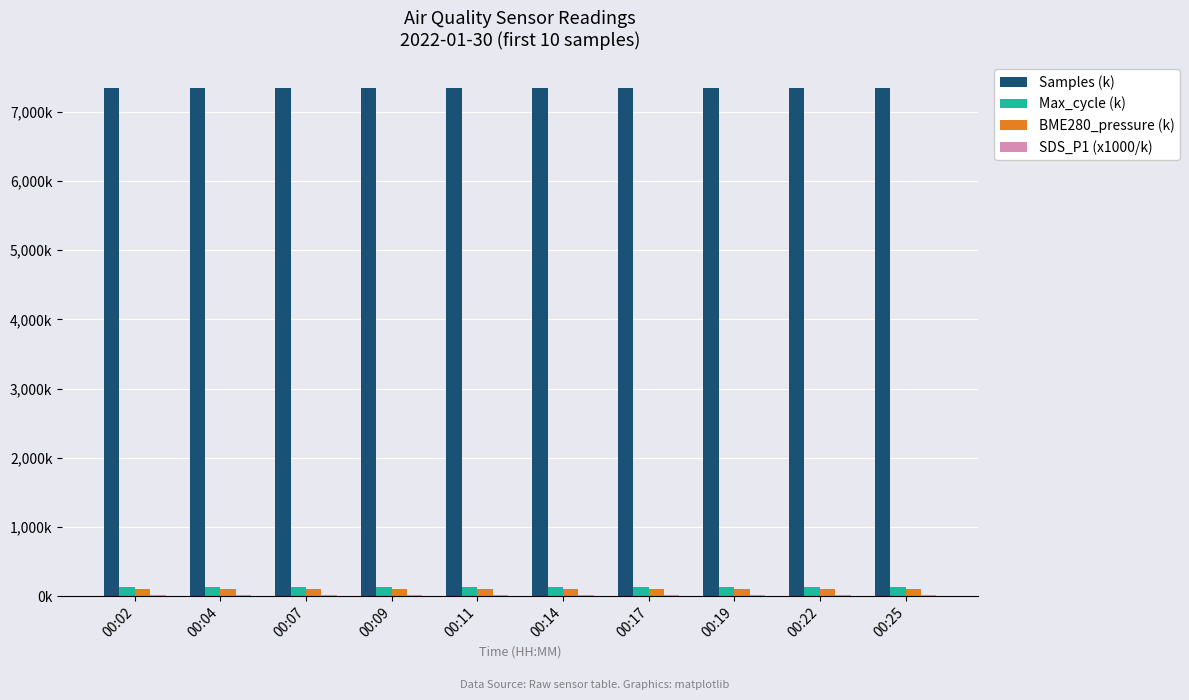

Reading left to right, list all the values displayed in this chart.

Samples (k): 7350.0	7348.2	7350.0	7346.6	7348.4	7346.9	7345.8	7349.6	7346.8	7348.2
Max_cycle (k): 128.3	128.5	128.4	129.0	128.2	129.3	129.8	128.2	129.3	127.7
BME280_pressure (k): 102.7	102.7	102.7	102.7	102.8	102.8	102.8	102.8	102.8	102.8
SDS_P1 (x1000/k): 11.9	12.6	13.3	12.5	12.4	12.3	16.3	11.2	13.9	11.9